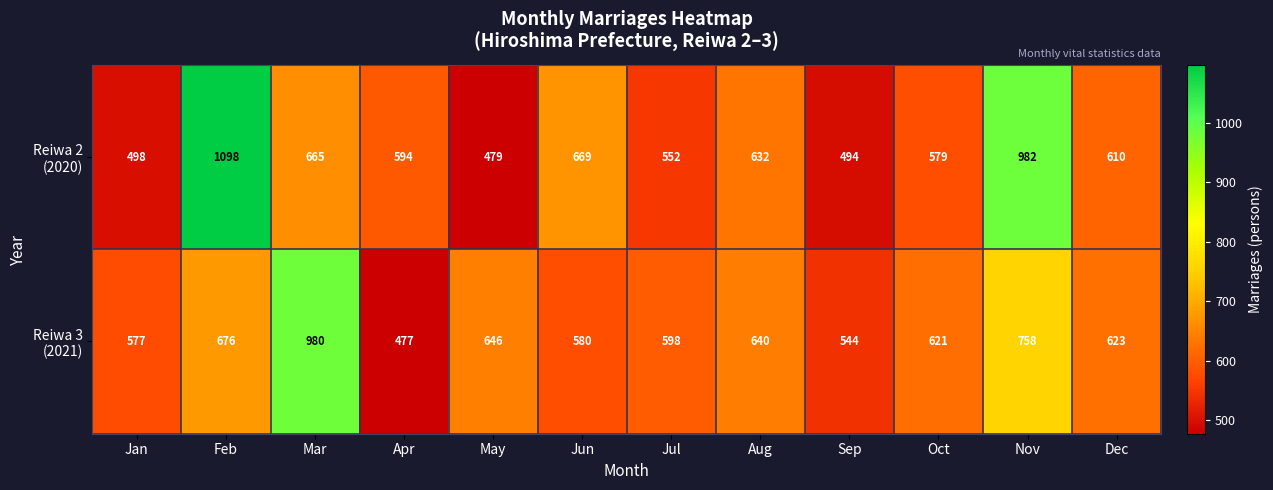

What is the spread (max minus min) of values at Jul?

46